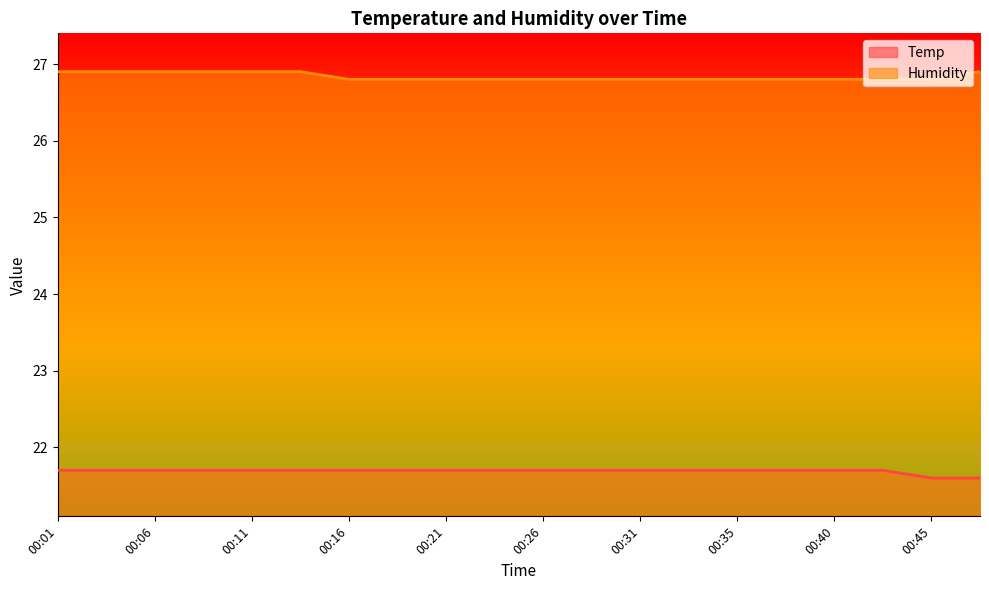

Which label corresponds to the largest value in the chart?

00:01